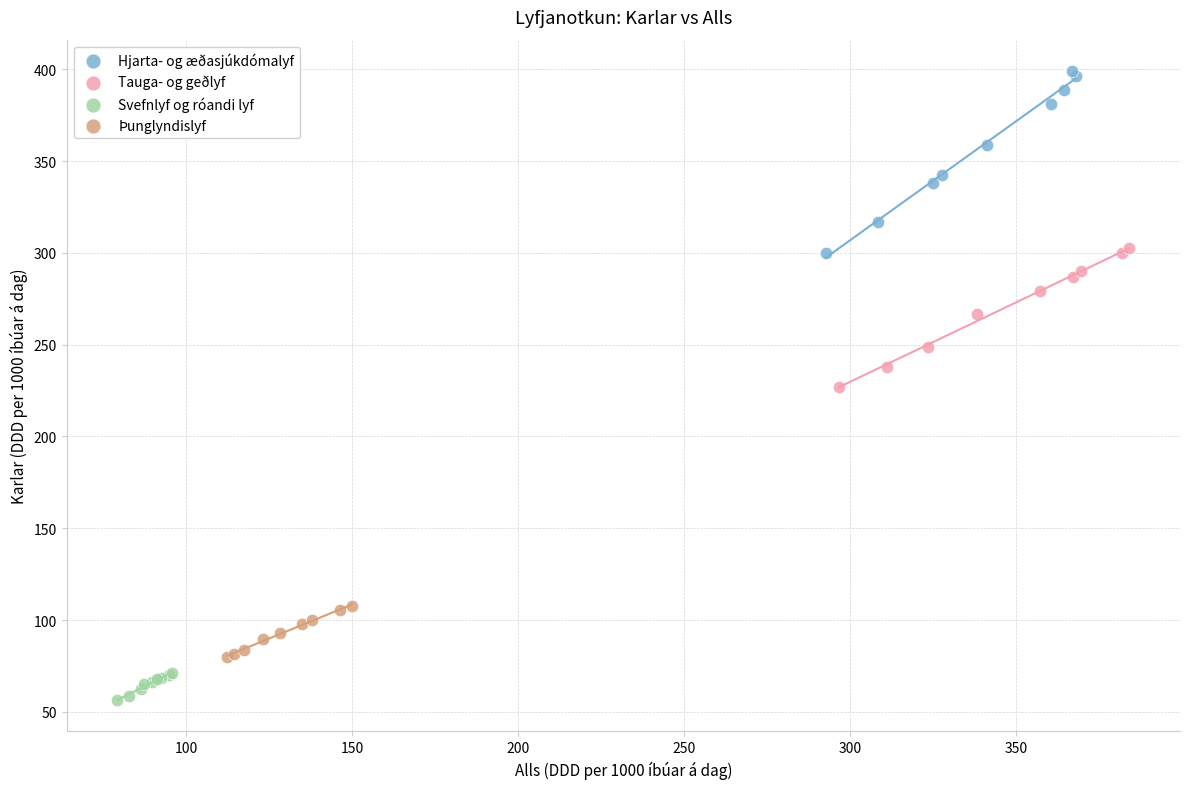

Which series contains the highest Y value?

Hjarta- og æðasjúkdómalyf